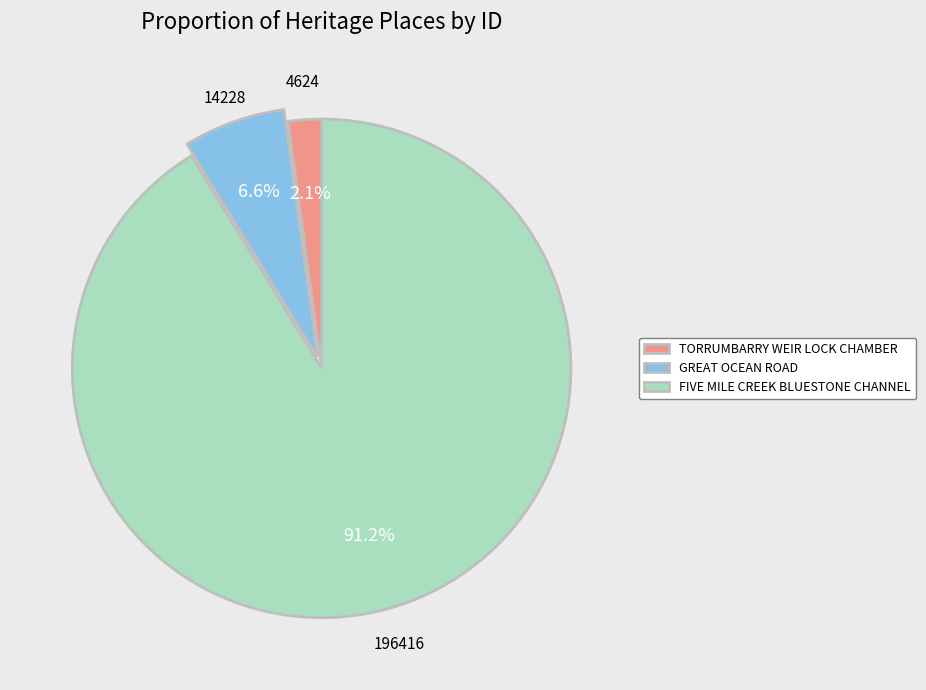

Approximately how many times larger is the value at TORRUMBARRY WEIR LOCK CHAMBER compared to GREAT OCEAN ROAD?

0.3